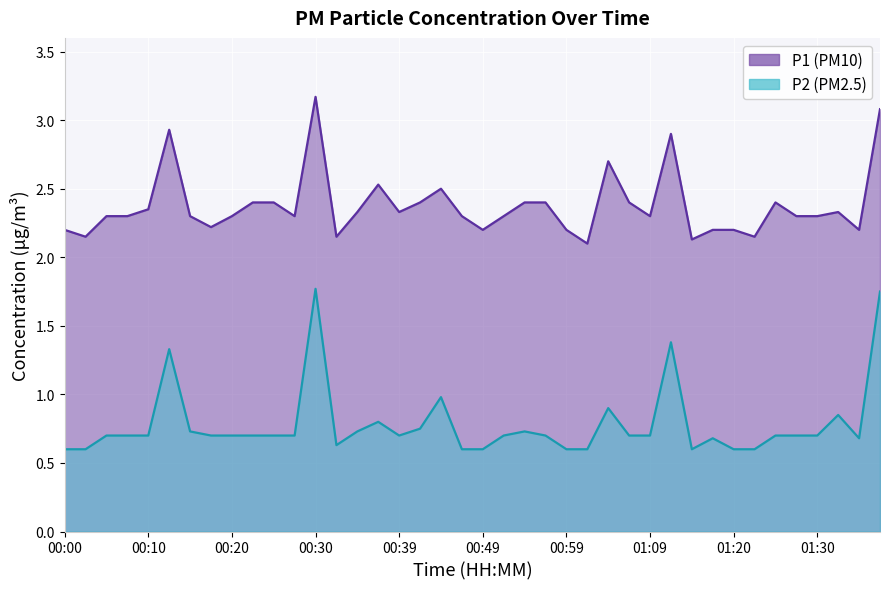

Reading right to left, list all the values displayed in this chart.

P1: 3.1	2.2	2.3	2.3	2.3	2.4	2.1	2.2	2.2	2.1	2.9	2.3	2.4	2.7	2.1	2.2	2.4	2.4	2.3	2.2	2.3	2.5	2.4	2.3	2.5	2.3	2.1	3.2	2.3	2.4	2.4	2.3	2.2	2.3	2.9	2.4	2.3	2.3	2.1	2.2
P2: 1.8	0.7	0.8	0.7	0.7	0.7	0.6	0.6	0.7	0.6	1.4	0.7	0.7	0.9	0.6	0.6	0.7	0.7	0.7	0.6	0.6	1.0	0.8	0.7	0.8	0.7	0.6	1.8	0.7	0.7	0.7	0.7	0.7	0.7	1.3	0.7	0.7	0.7	0.6	0.6